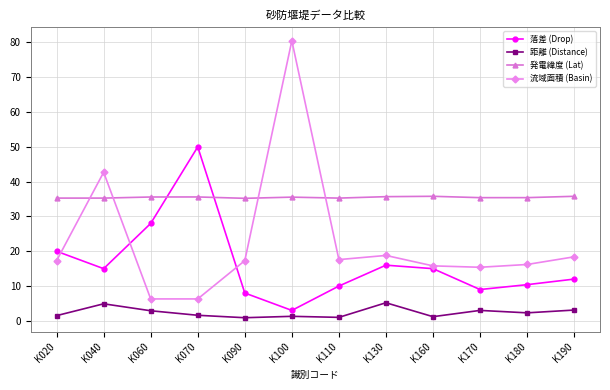

List the series in order of their peak value, highest first.

流域面積 (Basin), 落差 (Drop), 発電緯度 (Lat), 距離 (Distance)